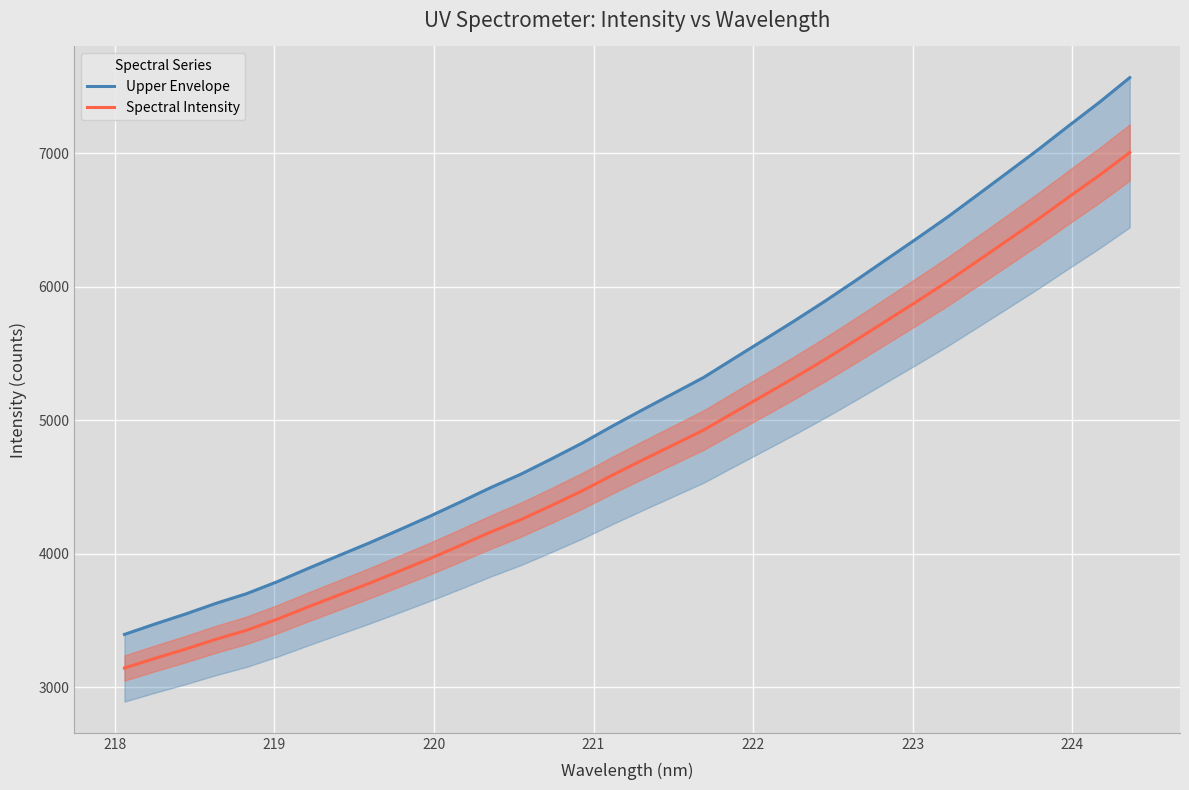

What is the highest value of the Spectral Intensity series?

7007.0